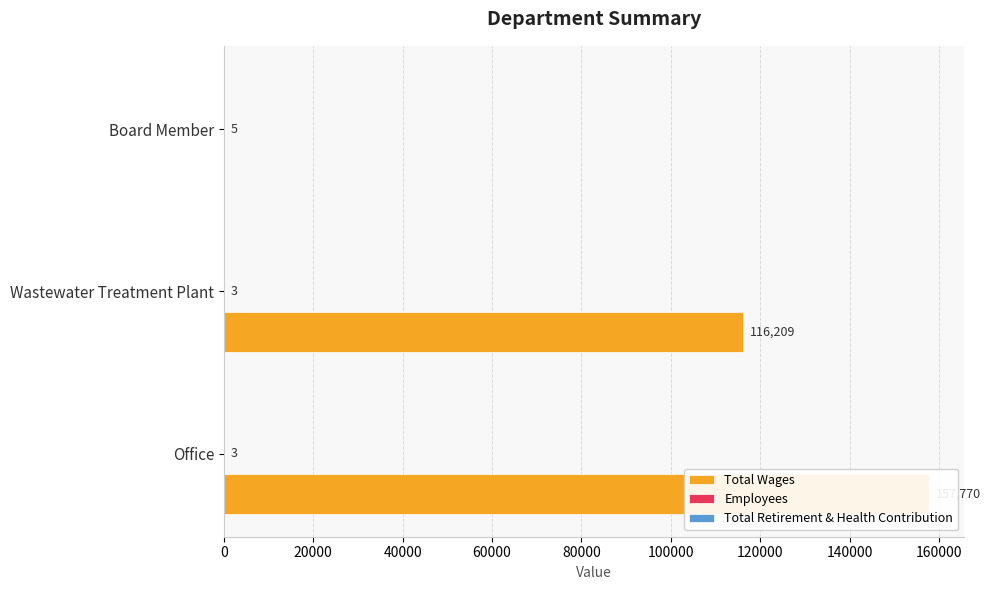

What is the approximate value of Total Wages at Office?

157770.0